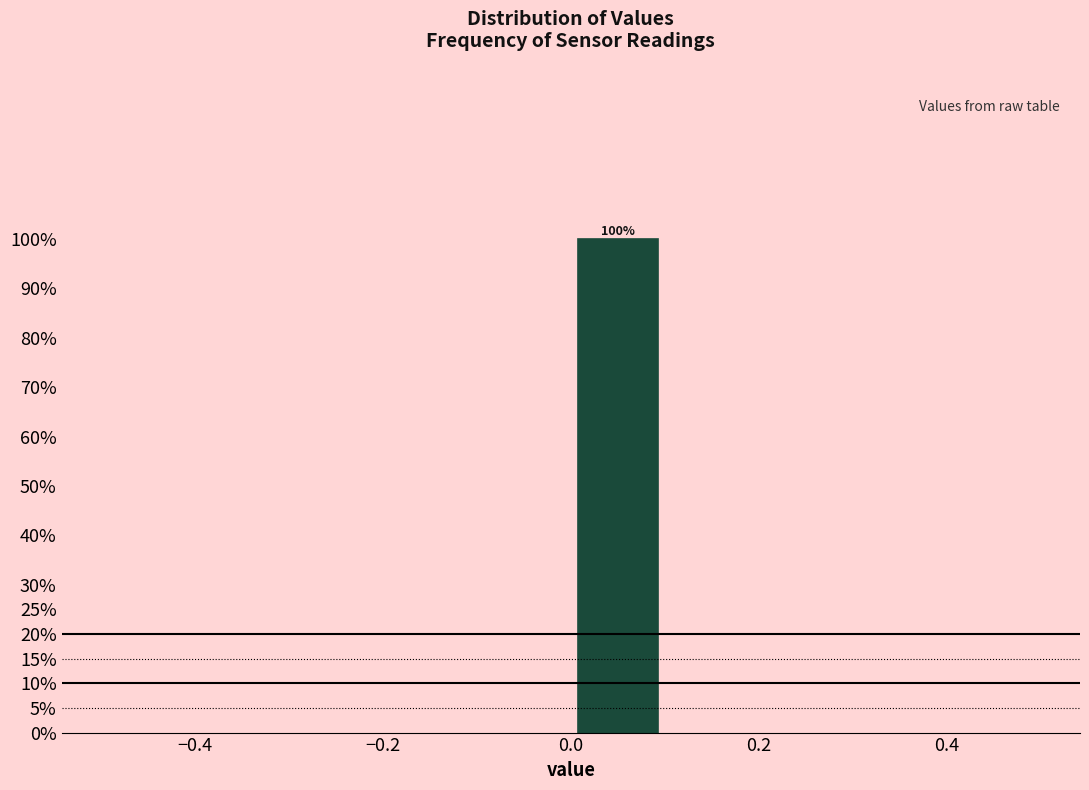

Which range on the x-axis has the tallest bar?

0.0 to 0.1